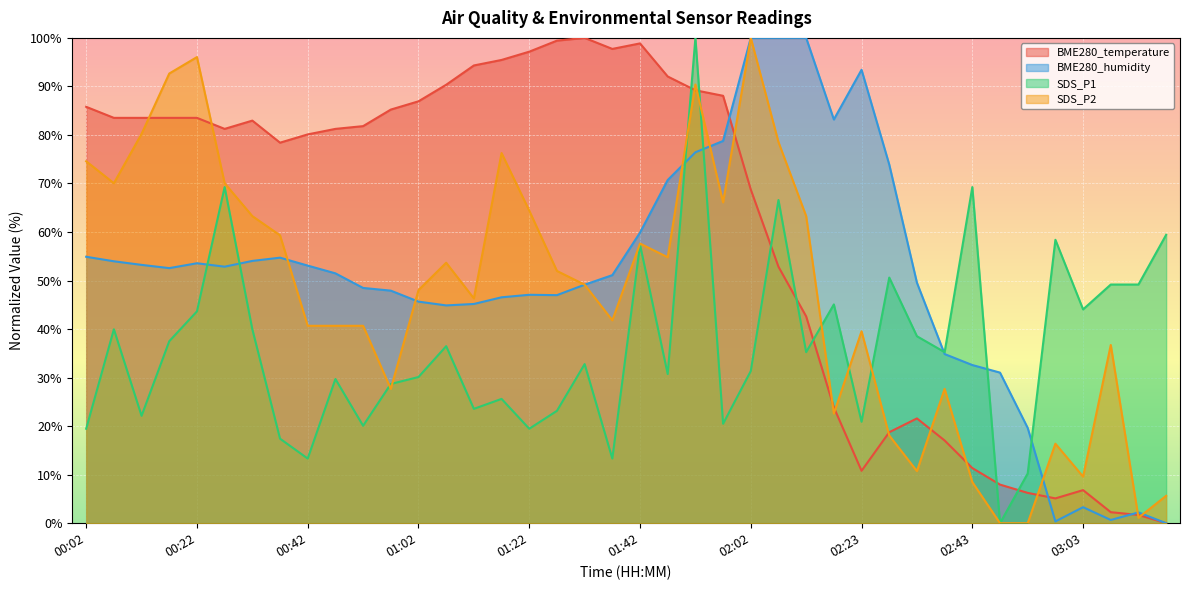

Which series changed the most between 00:12 and 00:17?

SDS_P1